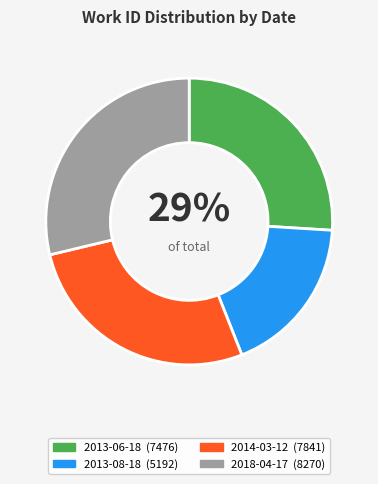

True or false: 2013-08-18 accounts for 18% of the total.

True